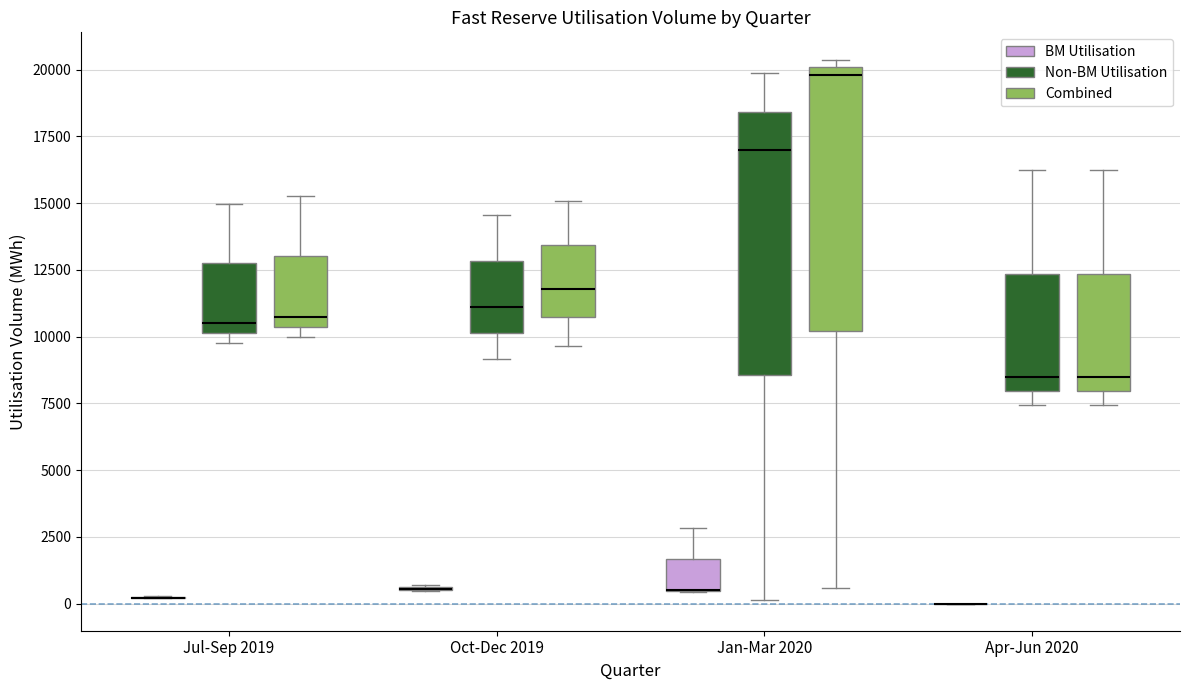

Reading left to right, read every box against the y-axis: the position of its median line, the range the box covers, and the ends of its whiskers. The values are not printed on the chart, so give them approximately, as read against the axis.

Jul-Sep 2019 (BM Utilisation): box collapsed to a line at 0, whiskers 0 to 500
Jul-Sep 2019 (Non-BM Utilisation): median 10500, box 10000 to 12500, whiskers 10000 (just below the box's lower edge) to 15000
Jul-Sep 2019 (Combined): median 11000, box 10500 to 13000, whiskers 10000 to 15500
Oct-Dec 2019 (BM Utilisation): box collapsed to a line at 500, whiskers 500 to 500
Oct-Dec 2019 (Non-BM Utilisation): median 11000, box 10000 to 13000, whiskers 9000 to 14500
Oct-Dec 2019 (Combined): median 12000, box 10500 to 13500, whiskers 9500 to 15000
Jan-Mar 2020 (BM Utilisation): median 500 (drawn on the box's lower edge), box 500 to 1500, whiskers 500 to 3000
Jan-Mar 2020 (Non-BM Utilisation): median 17000, box 8500 to 18500, whiskers 0 to 20000
Jan-Mar 2020 (Combined): median 20000 (just below the box's upper edge), box 10000 to 20000, whiskers 500 to 20500
Apr-Jun 2020 (BM Utilisation): box collapsed to a line at 0, whiskers 0 to 0
Apr-Jun 2020 (Non-BM Utilisation): median 8500, box 8000 to 12500, whiskers 7500 to 16000
Apr-Jun 2020 (Combined): median 8500, box 8000 to 12500, whiskers 7500 to 16000